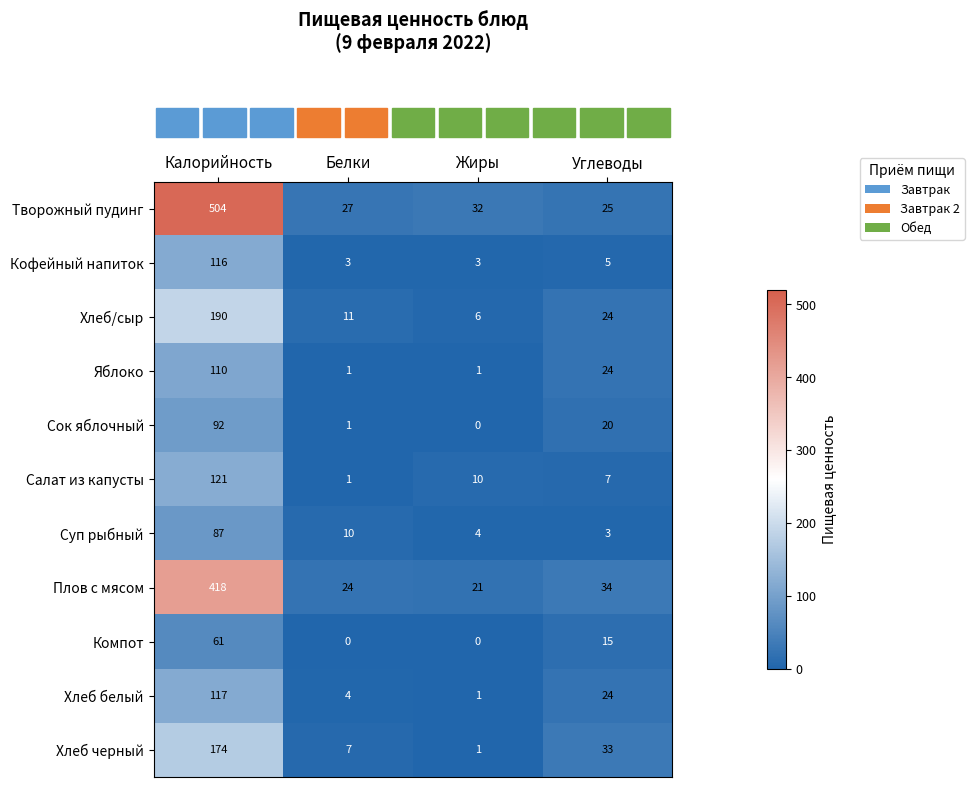

Between Калорийность and Углеводы, which series saw the biggest shift?

Творожный пудинг